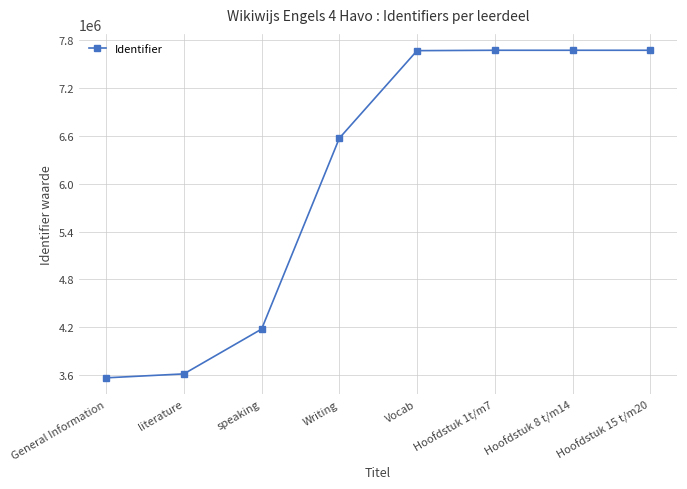

What is the label of the 1st point from the right?

Hoofdstuk 15 t/m20